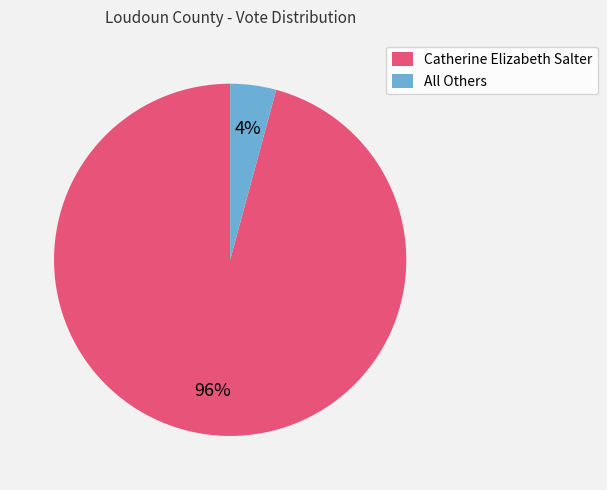

What is the largest slice in the pie chart?

Catherine Elizabeth Salter